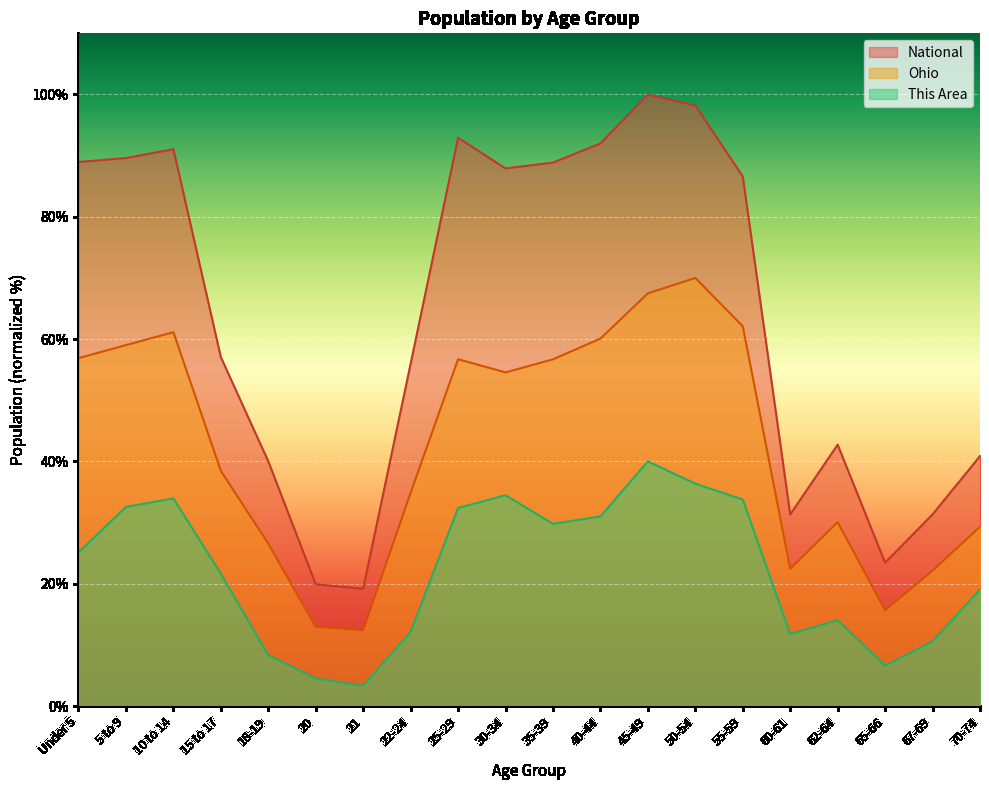

What is the value of the Ohio point at the 17th from the left?

30.1